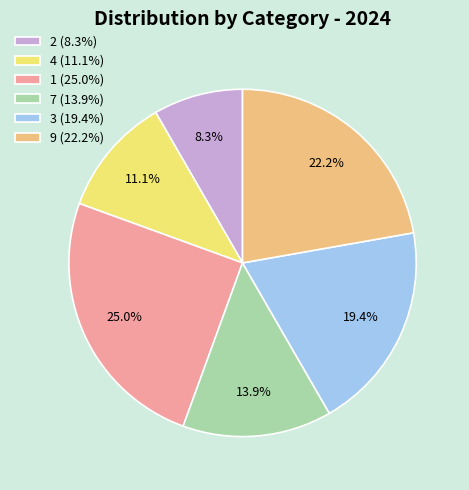

Count the number of slices in the pie.

6